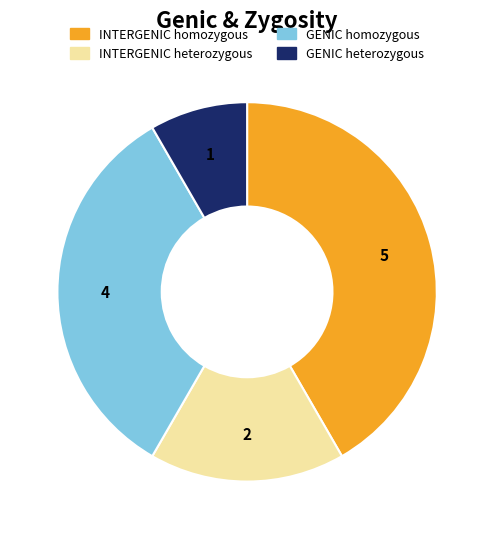

Is there any slice that represents more than half of the pie?

No